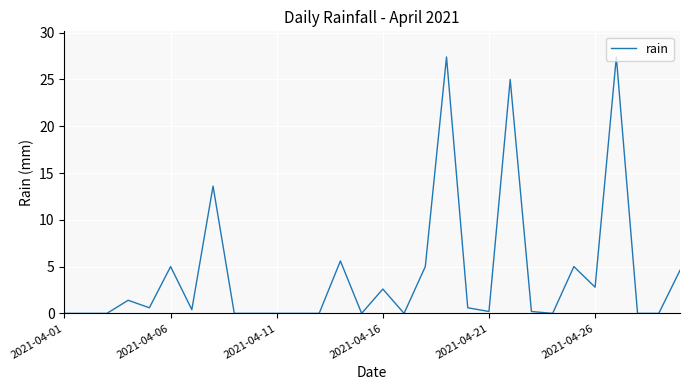

What is the maximum value shown in the chart?

27.4